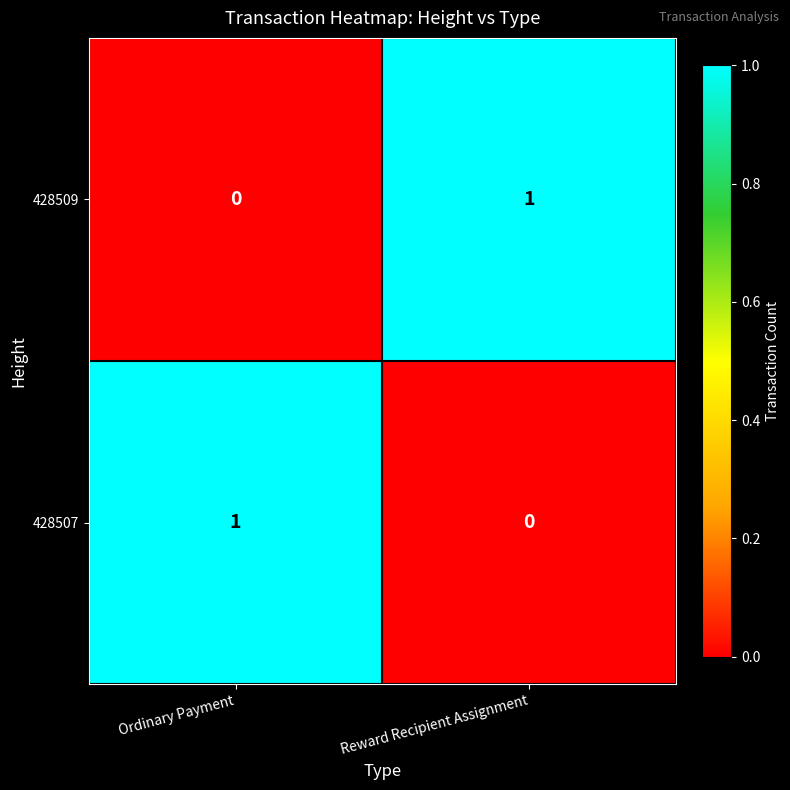

The value of 428507 at Ordinary Payment is 1. True or false?

True